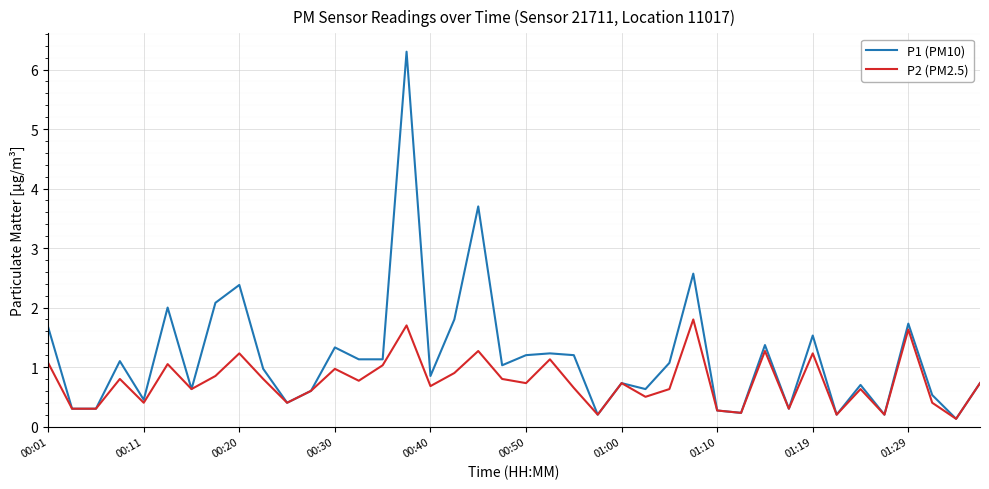

Which series has the widest spread of values?

P1 (PM10)